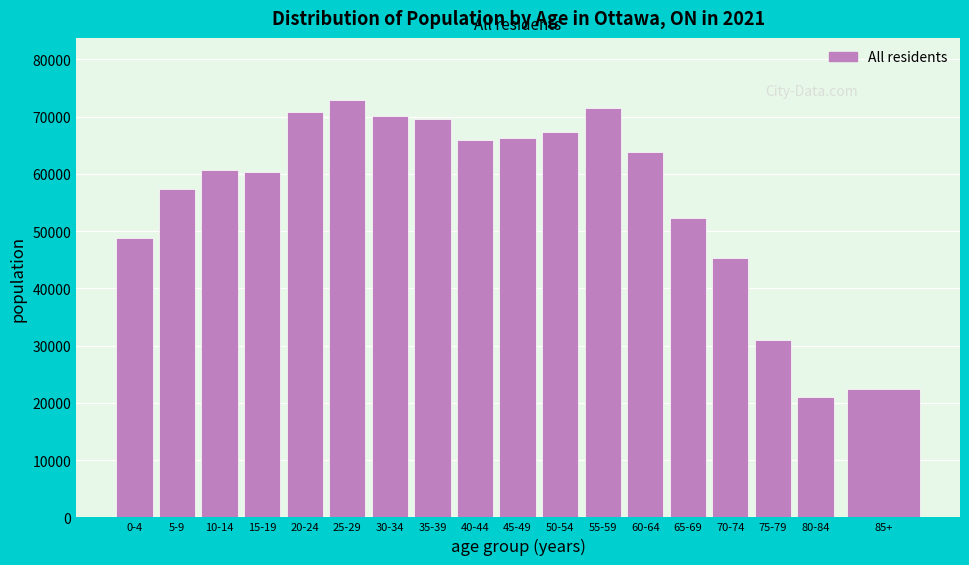

What is the approximate value at 60-64, to the nearest 10?

63800